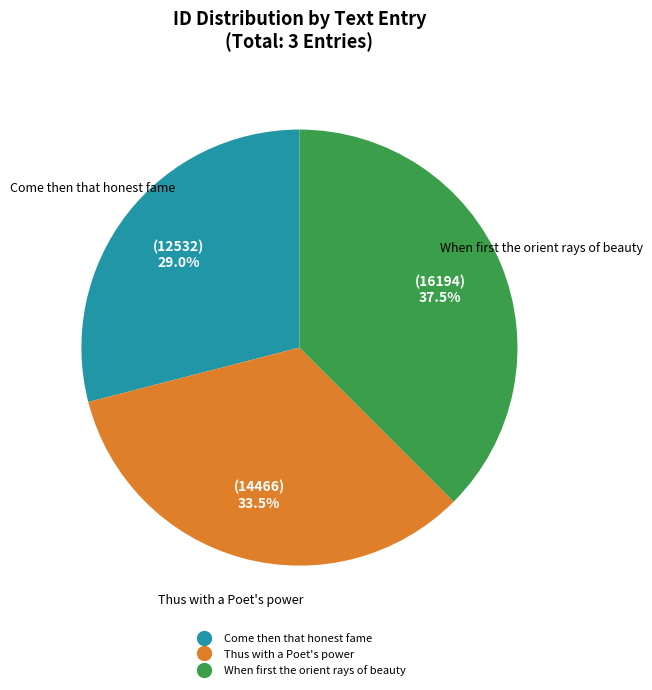

Is there a majority slice in this chart?

No